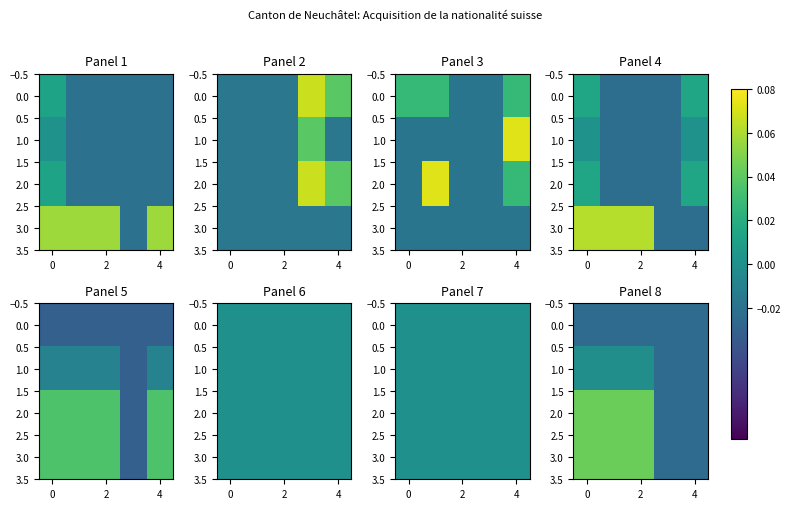

At how many categories does at least one series exceed 0?

3